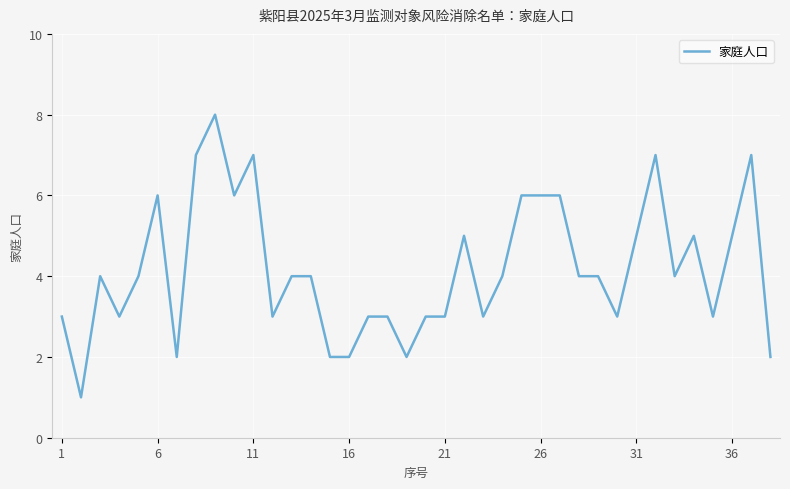

What is the greatest value displayed?

8